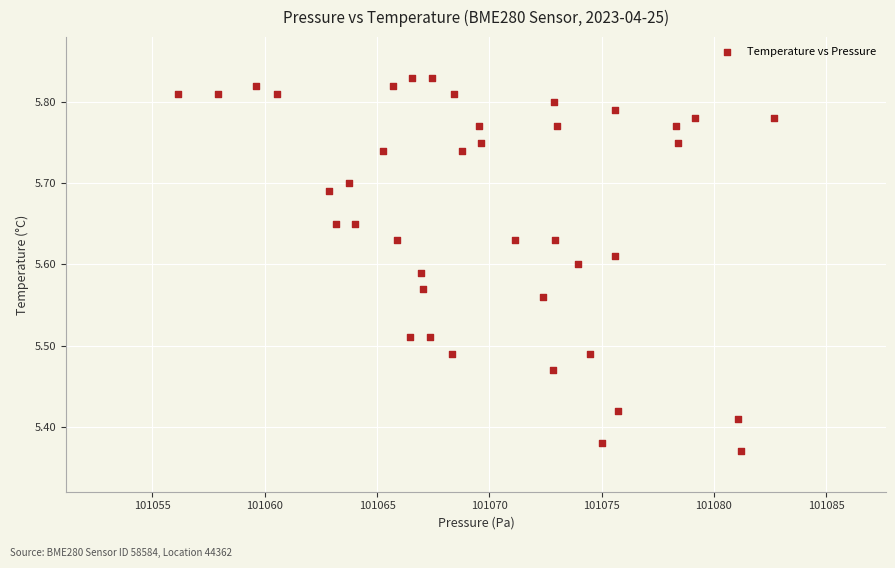

What is the range of Y values (max minus min)?

0.5